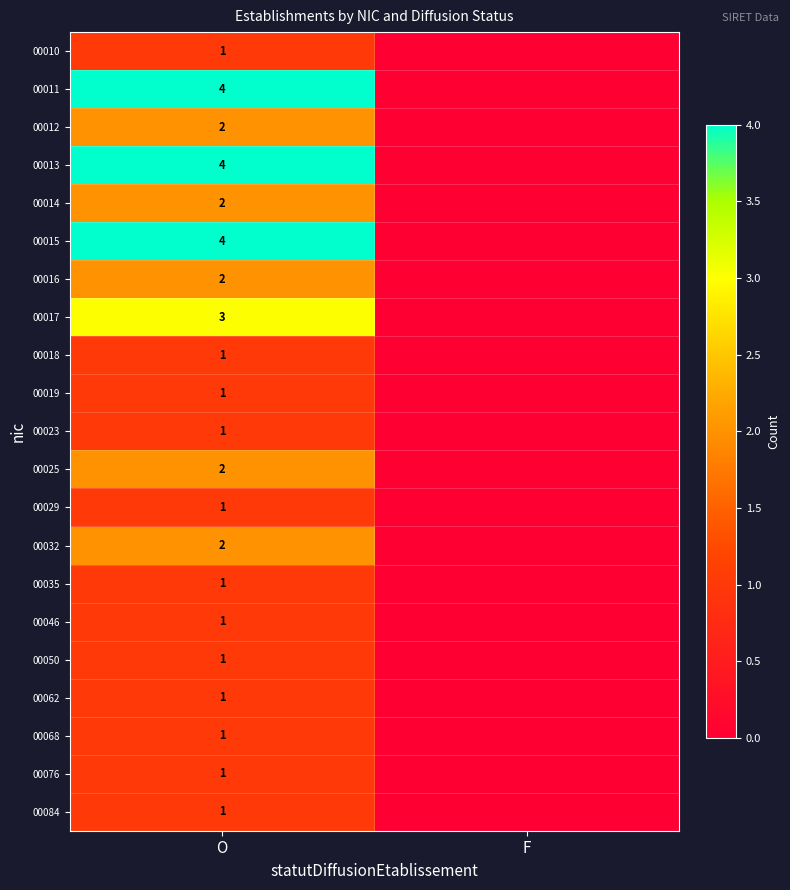

Is it true that 00011 equals 4 at O?

True